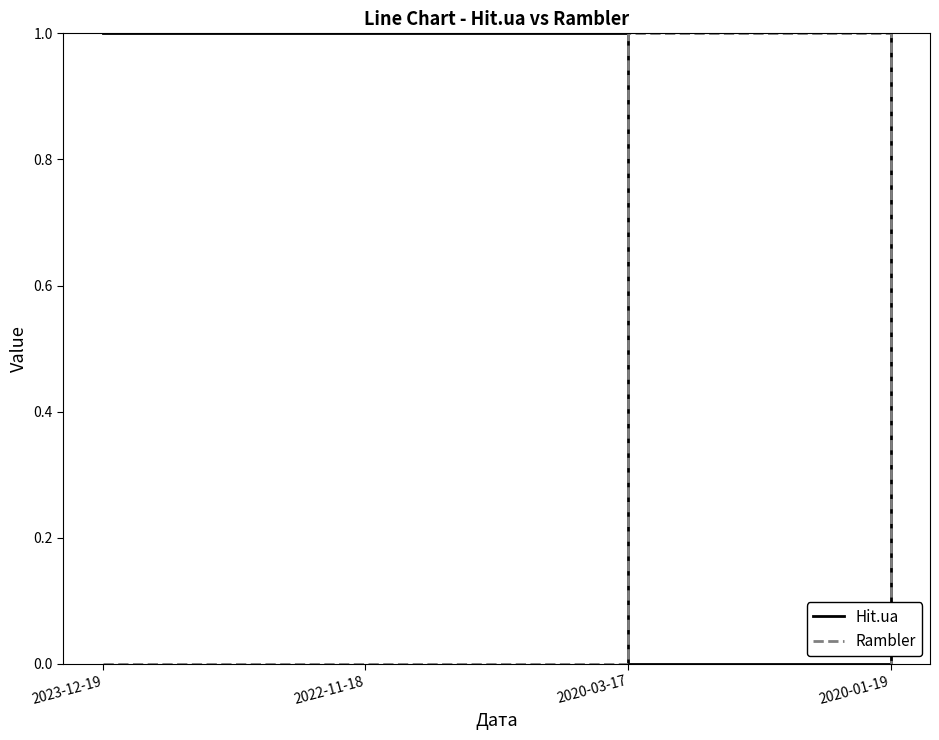

Is it true that Rambler equals 1 at 2020-03-17?

True